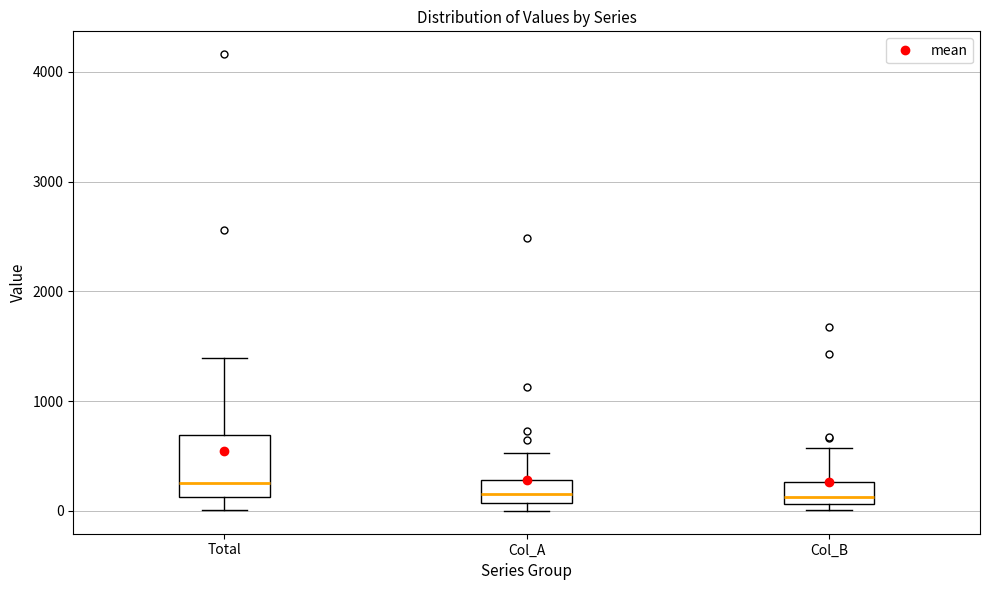

Where does the upper whisker of the box for Col_A end on the y-axis? The values are not printed on the chart, so give them approximately, as read against the axis.

500